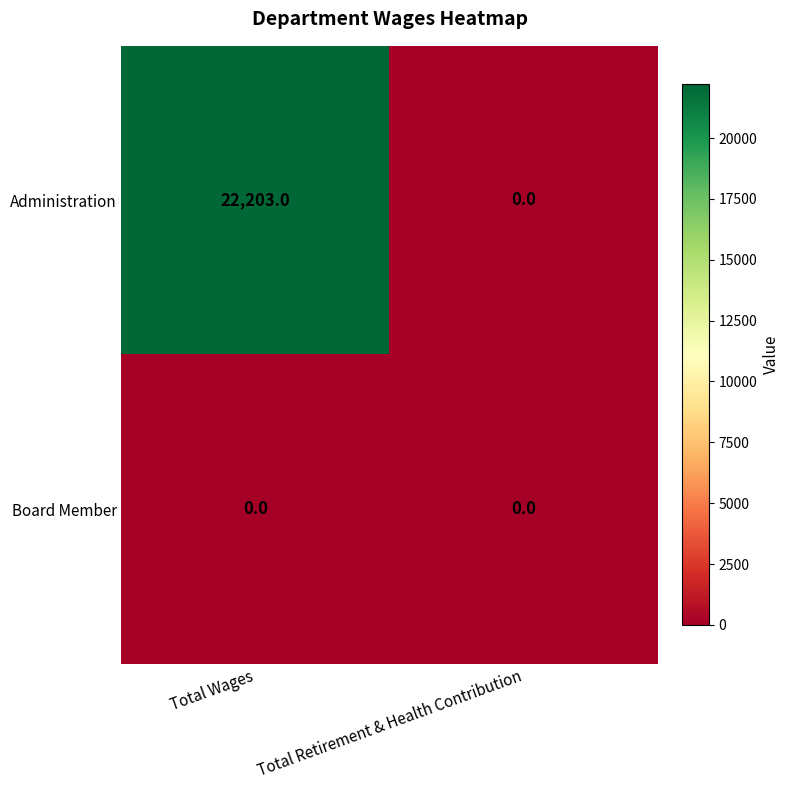

What is the sum of all Administration values?

22203